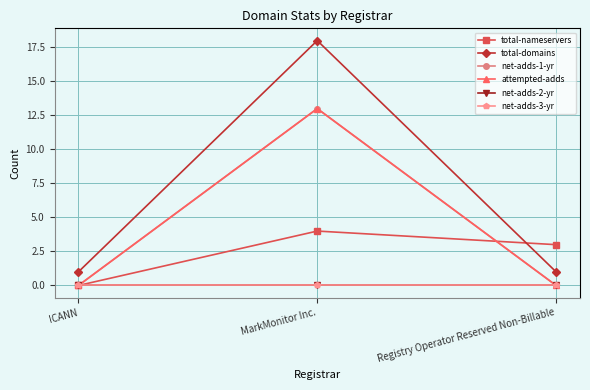

What is the sum of the net-adds-1-yr values at MarkMonitor Inc. and ICANN?

13